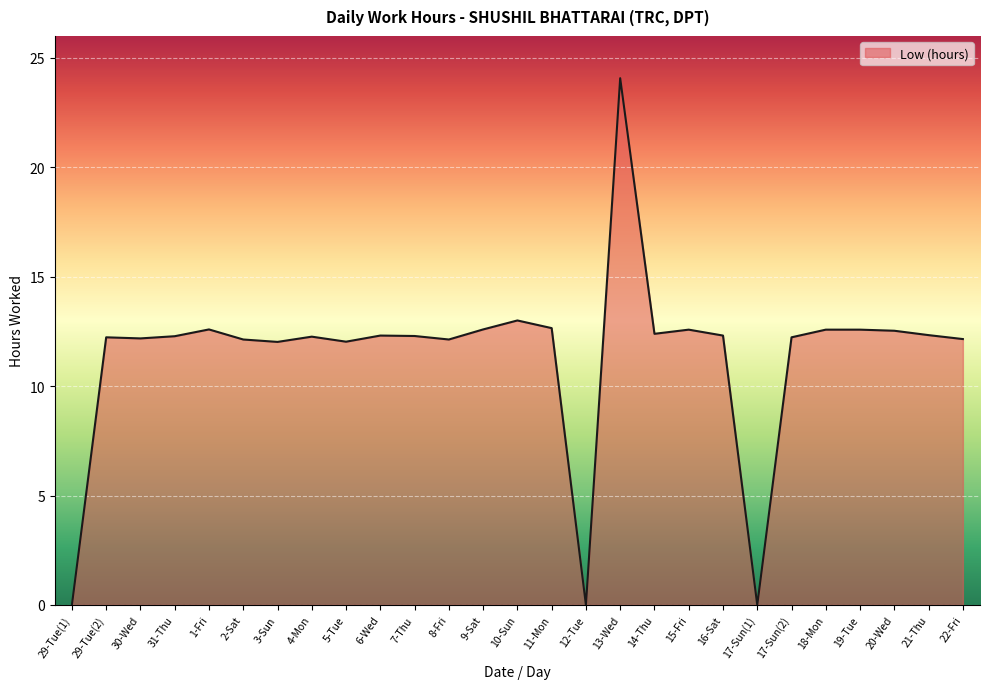

What is the ratio of the value at 2-Sat to the value at 7-Thu?

1.0